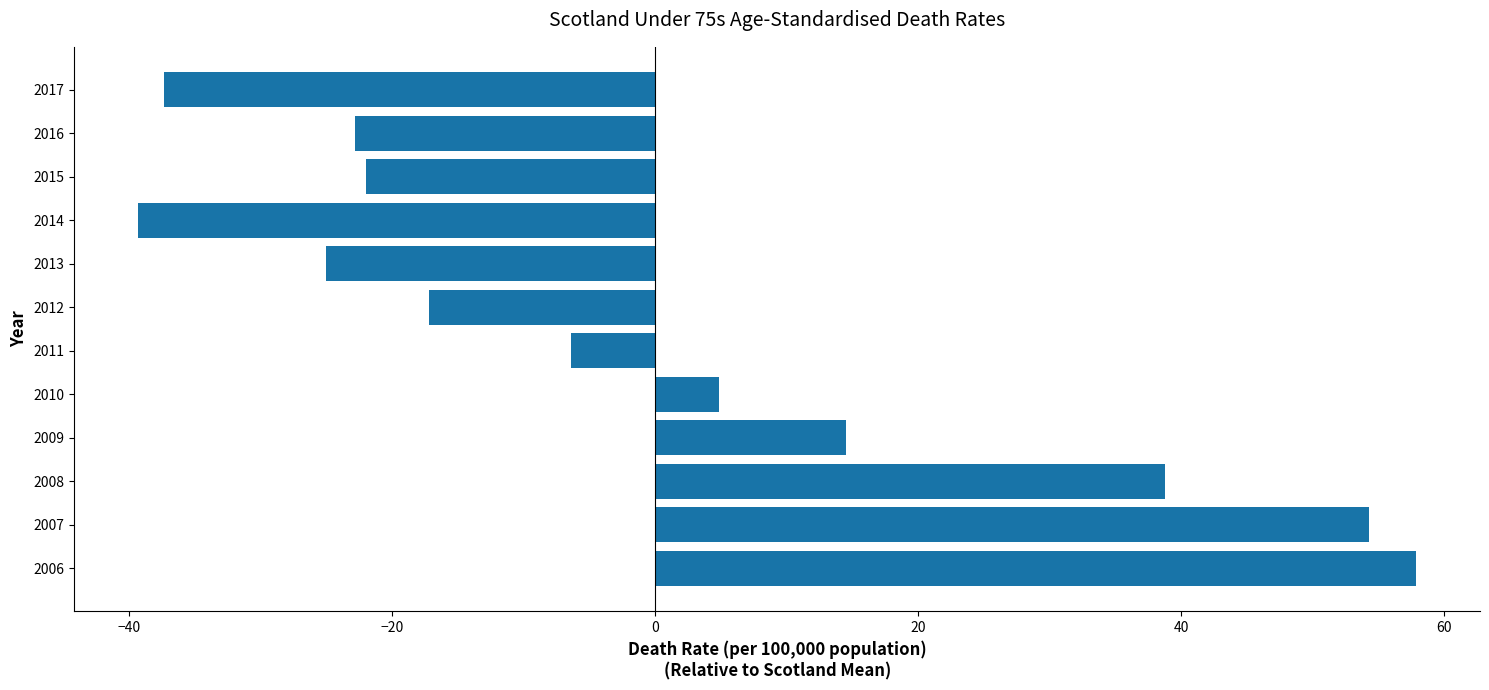

What is the sum of the values at 2014 and 2013?

-64.4